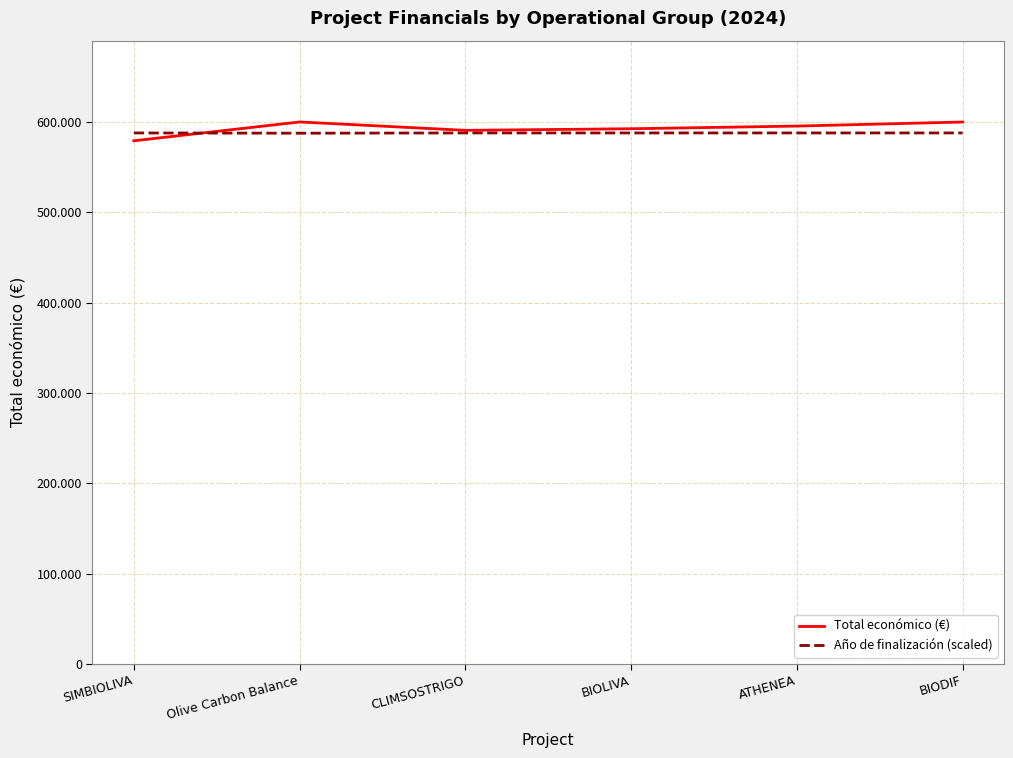

List the series in order of their overall mean, lowest first.

Año de finalización (scaled), Total económico (€)